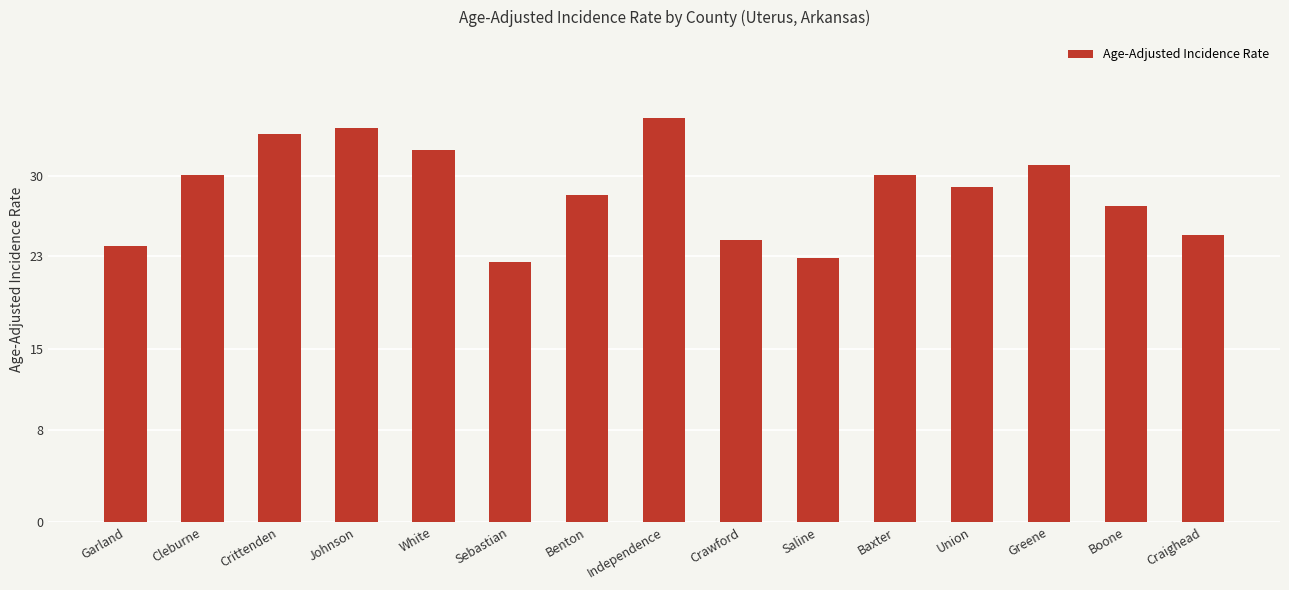

Are the bars horizontal?

No